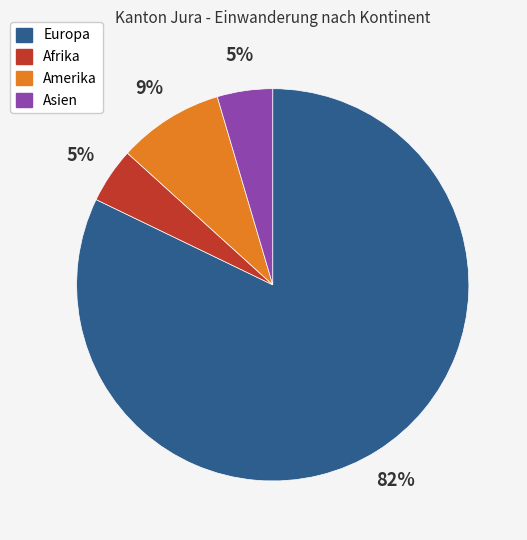

Is it true that Afrika is 18% of the pie?

False